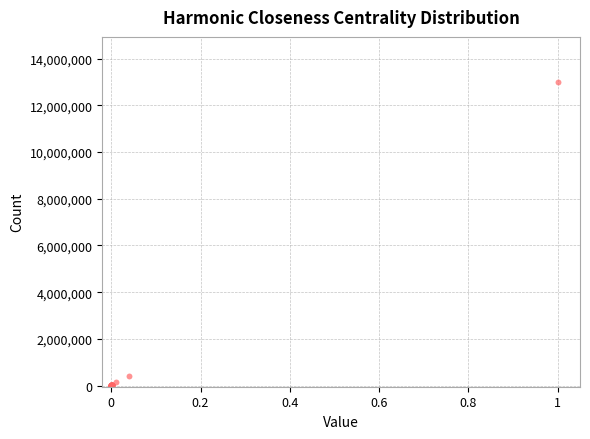

What Y value in the scatter plot is closest to 6491977?

399706